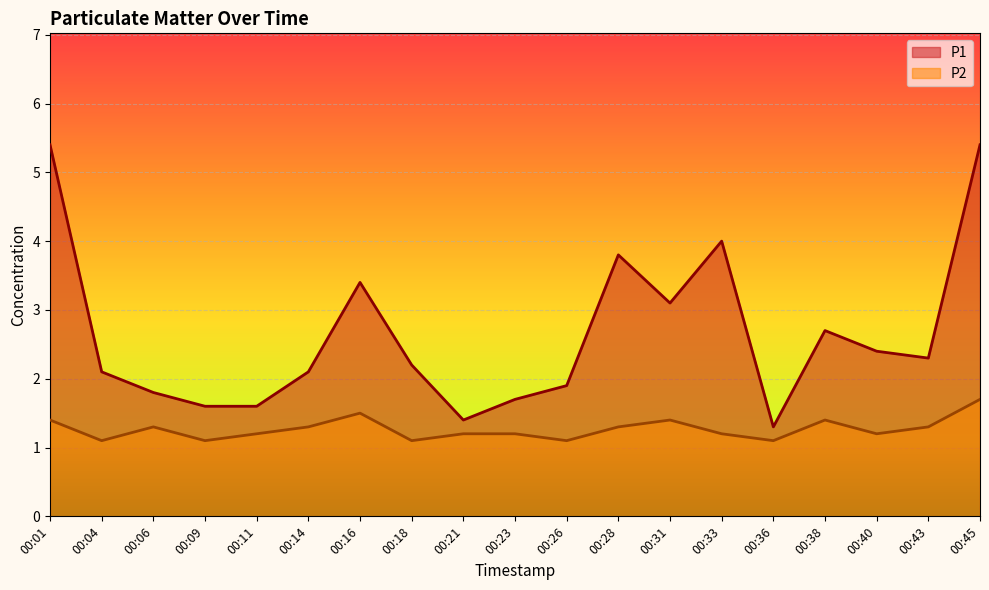

Is the value of P1 at 00:09 greater than the value of P2 at 00:06?

Yes